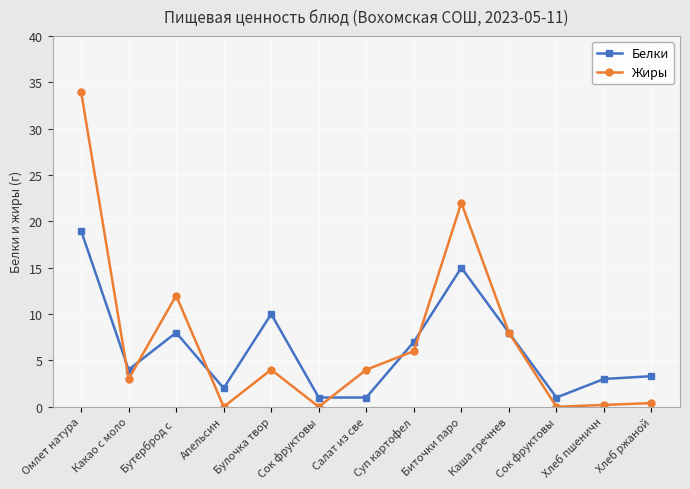

The value of Белки at Сок фруктовы is 1.0. True or false?

True